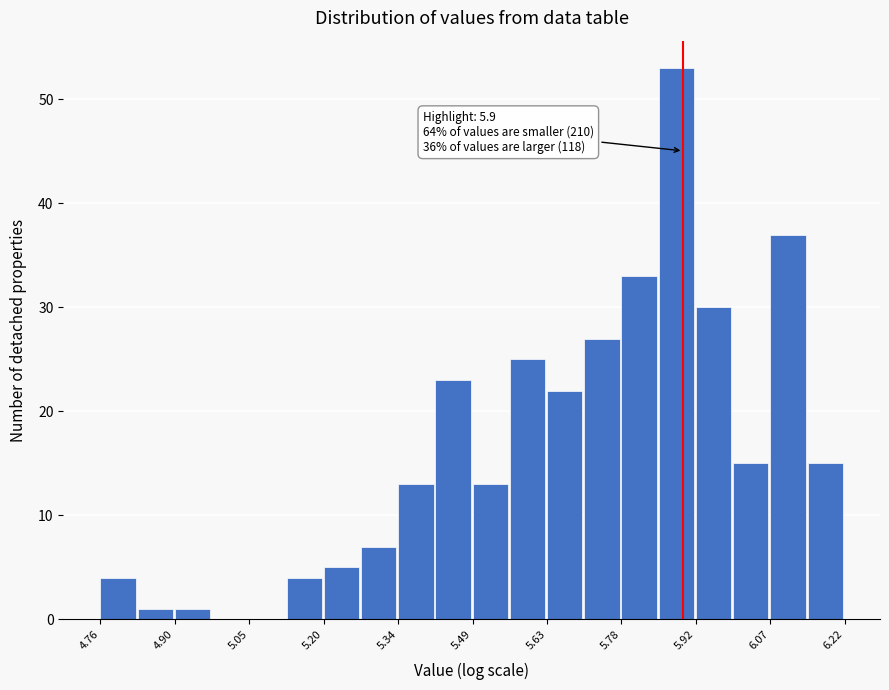

Around what value on the x-axis is the tallest bar? Give the approximate position of its centre, as read against the axis.

5.88